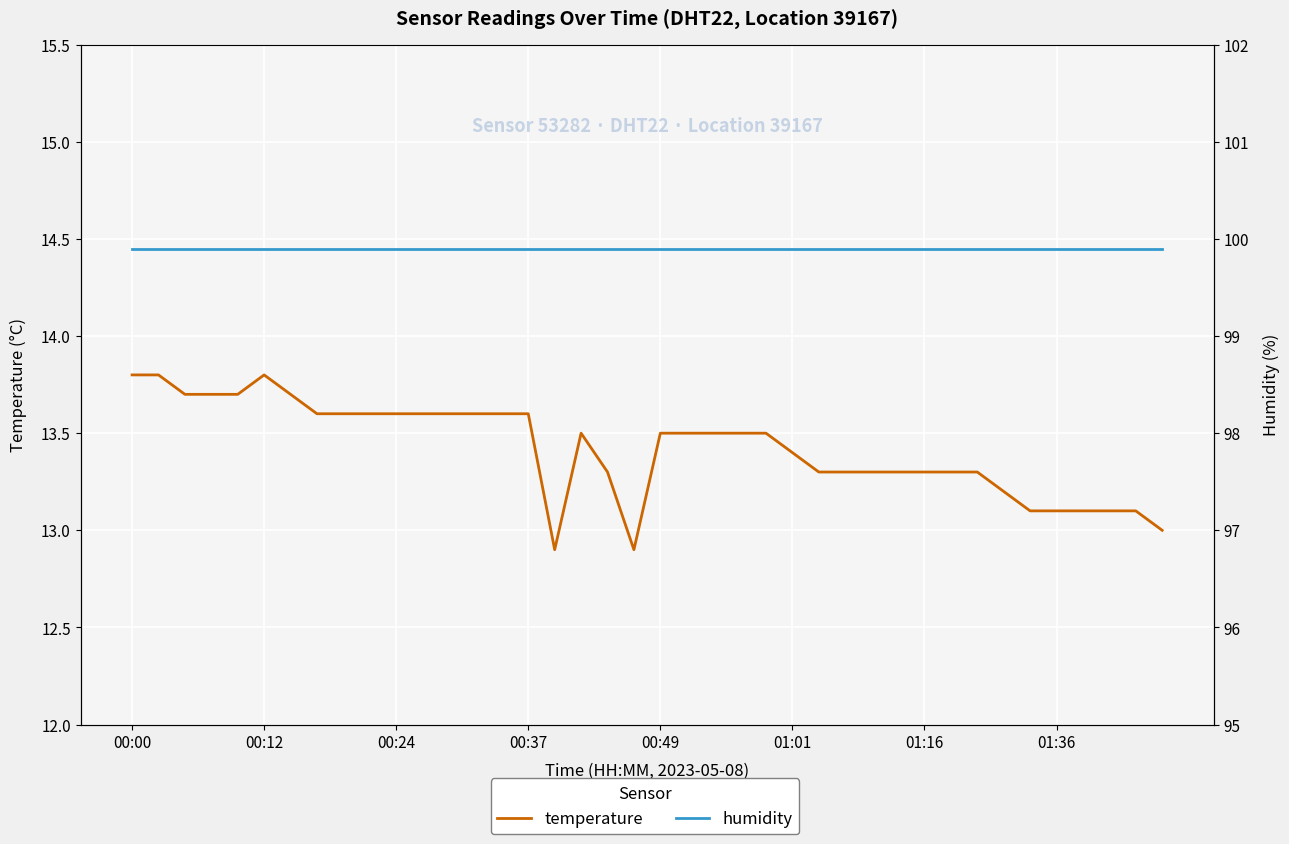

How many lines are shown in the chart?

2